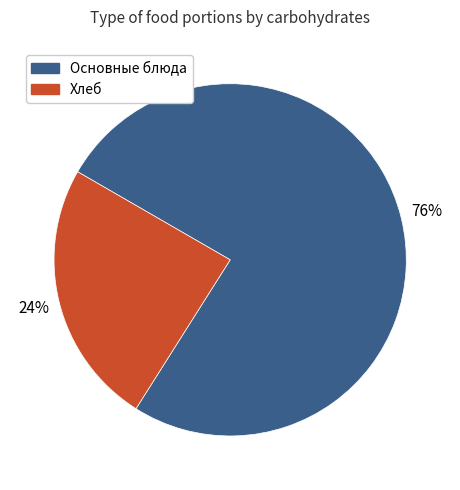

Is there a majority slice in this chart?

Yes